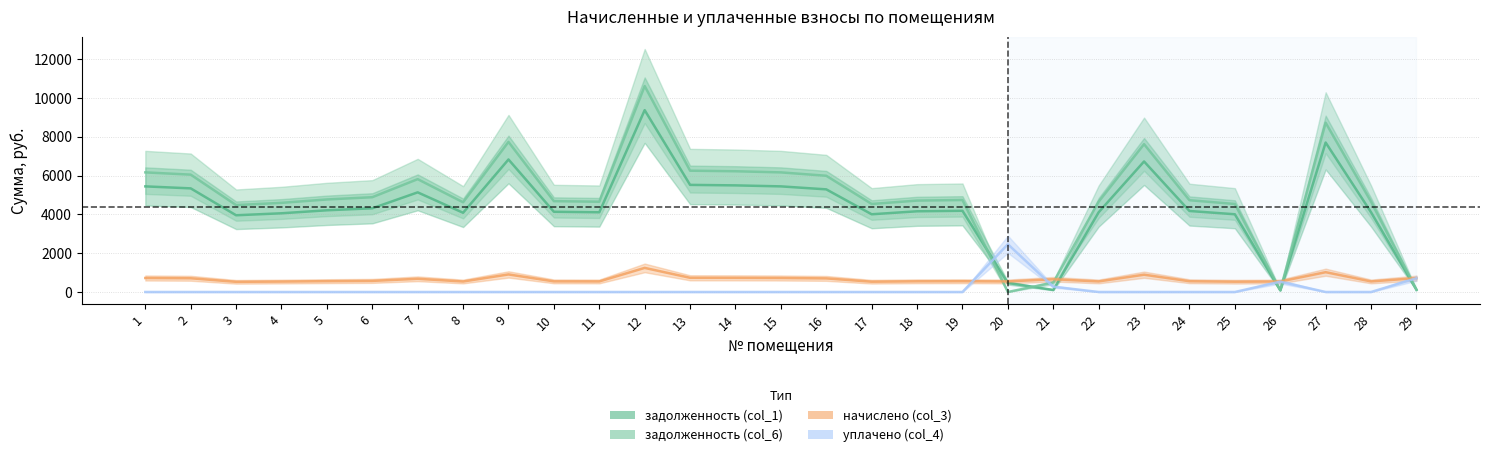

What is the spread (max minus min) of values at 24?

4730.4